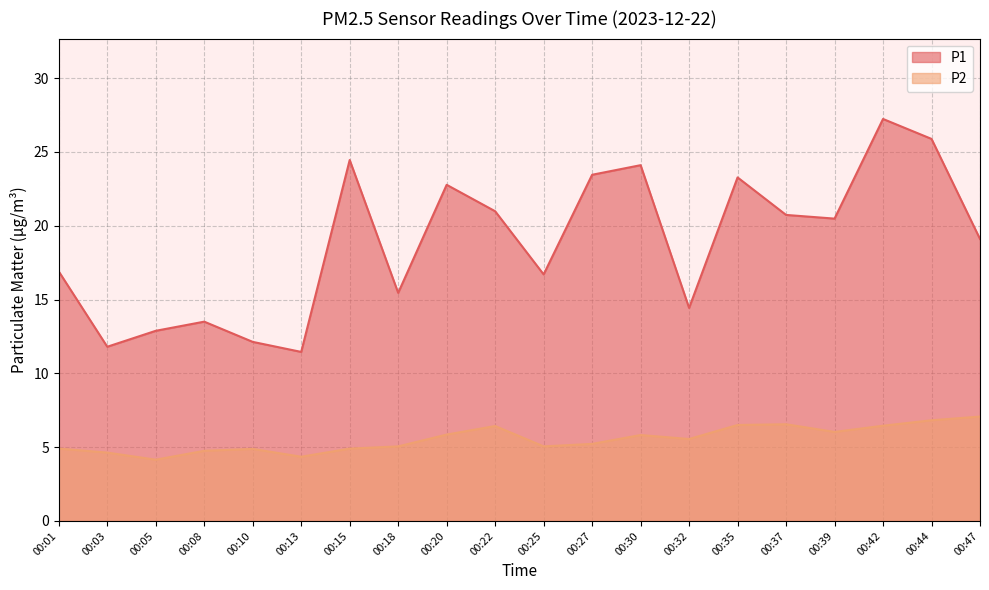

What is the difference between the highest and lowest values at 00:39?

14.4